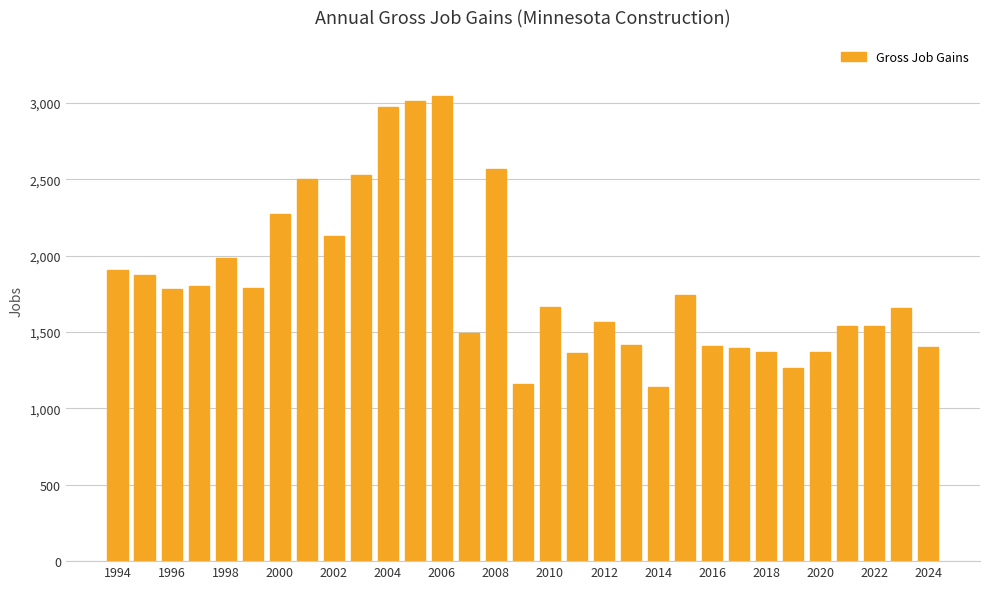

What is the difference between the maximum and minimum values?

1905